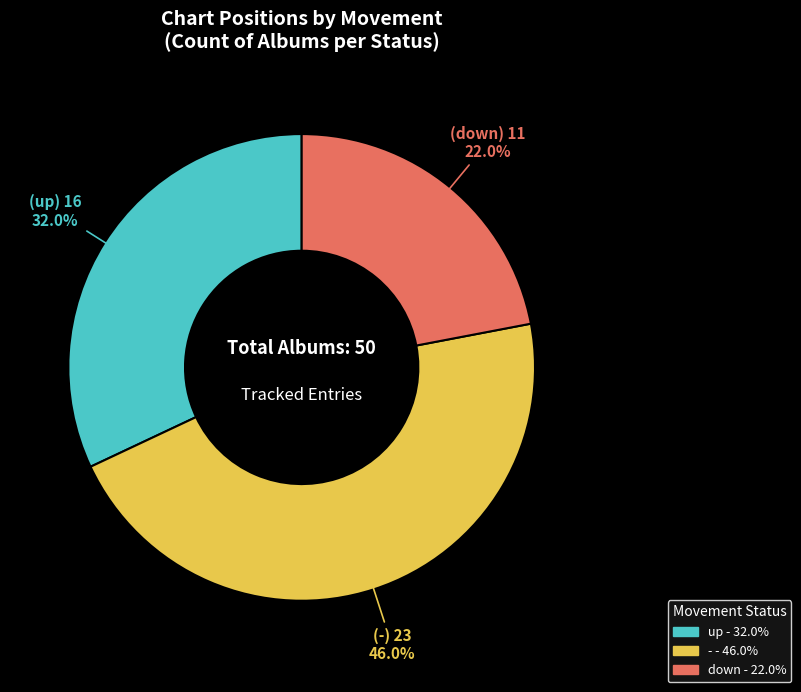

Which slice is the largest?

-